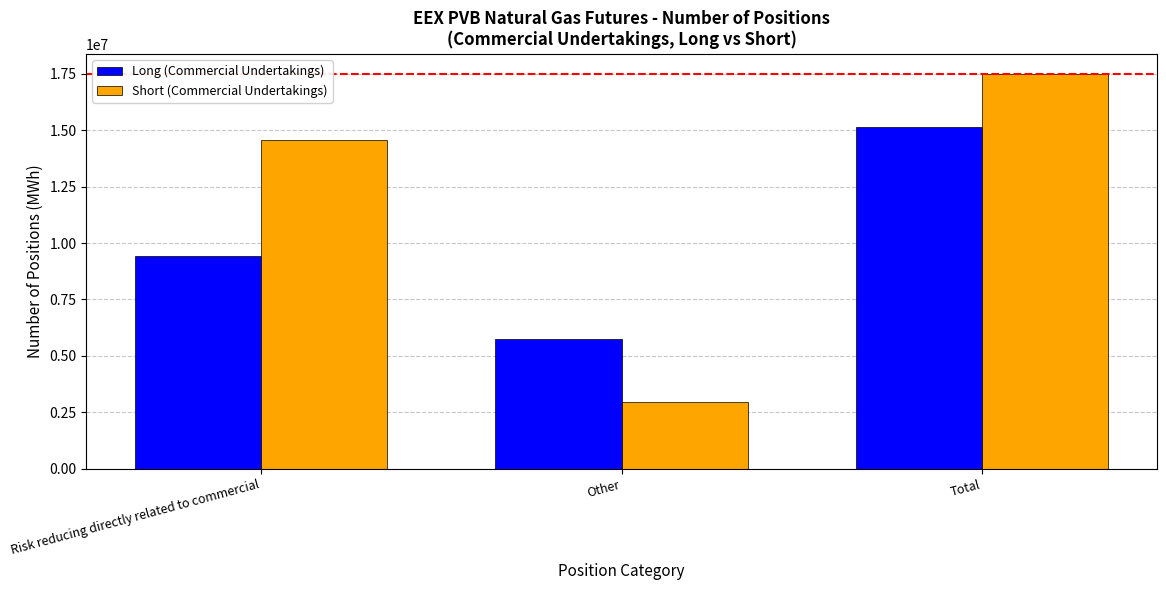

What is the label of the 2nd bar from the left?

Other